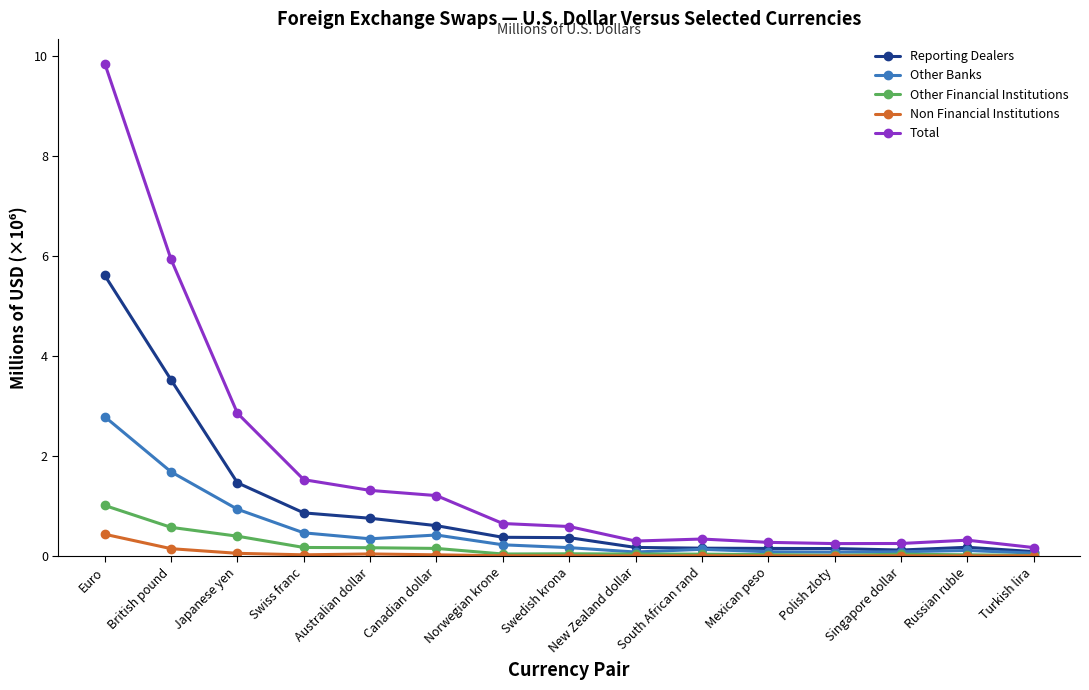

The Reporting Dealers series shows 0.2 at New Zealand dollar. True or false?

True